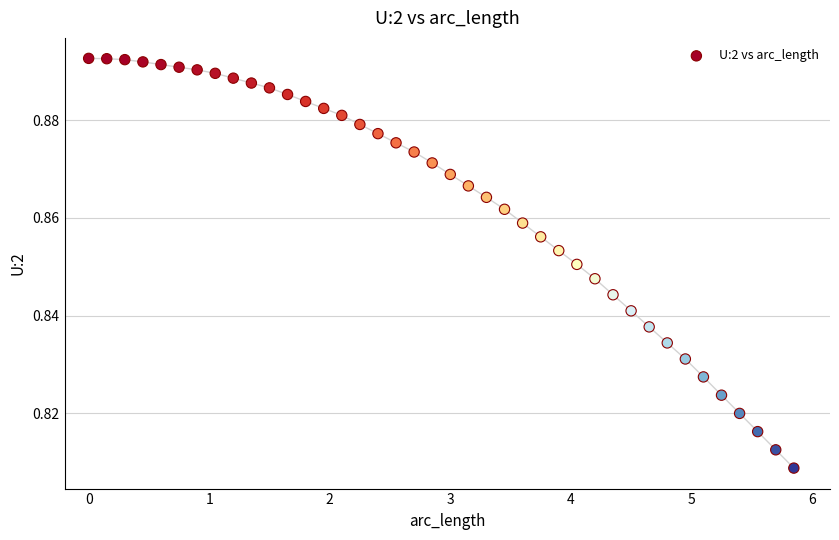

What is the range of X values (max minus min)?

5.8